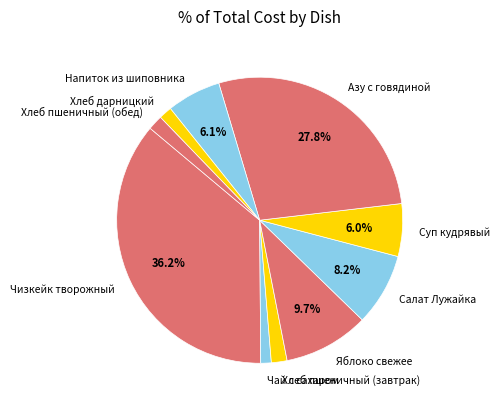

Is it true that Салат Лужайка is 8% of the pie?

True